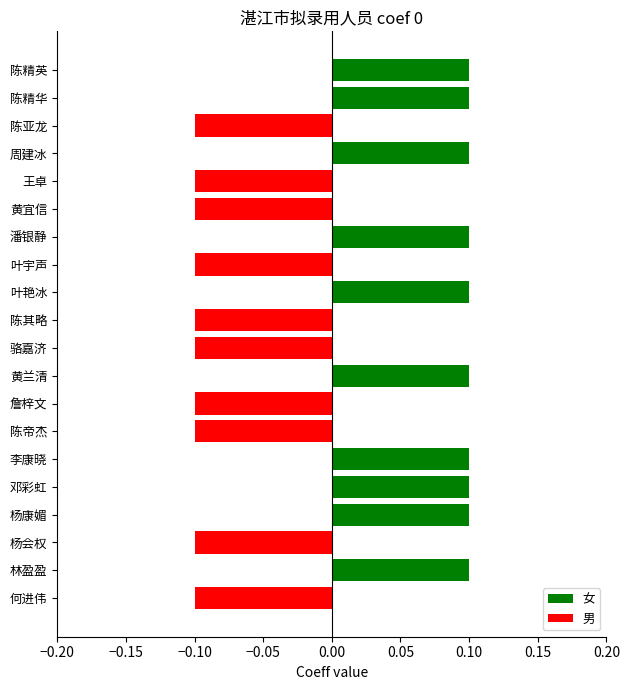

How many values are between 0 and 1?

10